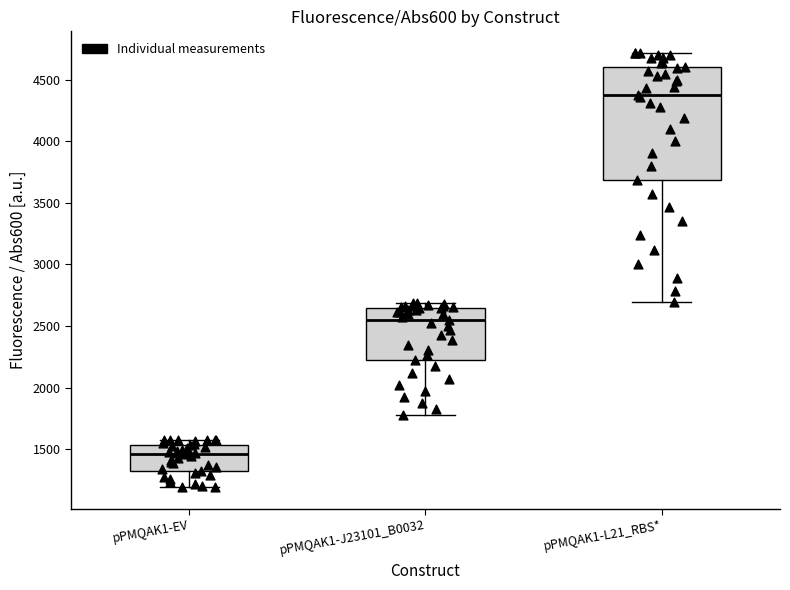

Which box's median line is the highest?

pPMQAK1-L21_RBS*